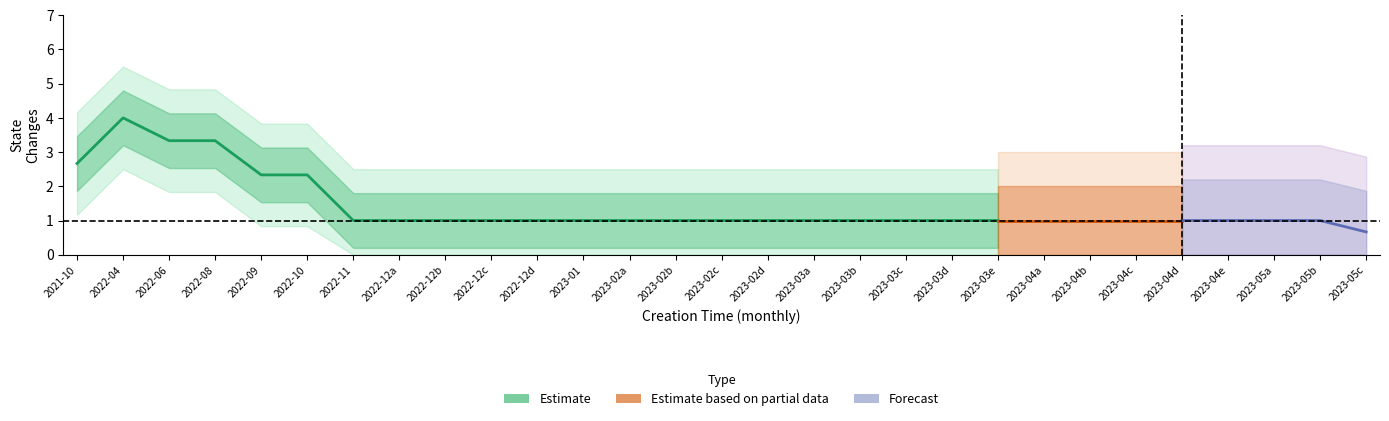

What is the spread (max minus min) of values at 19?

1